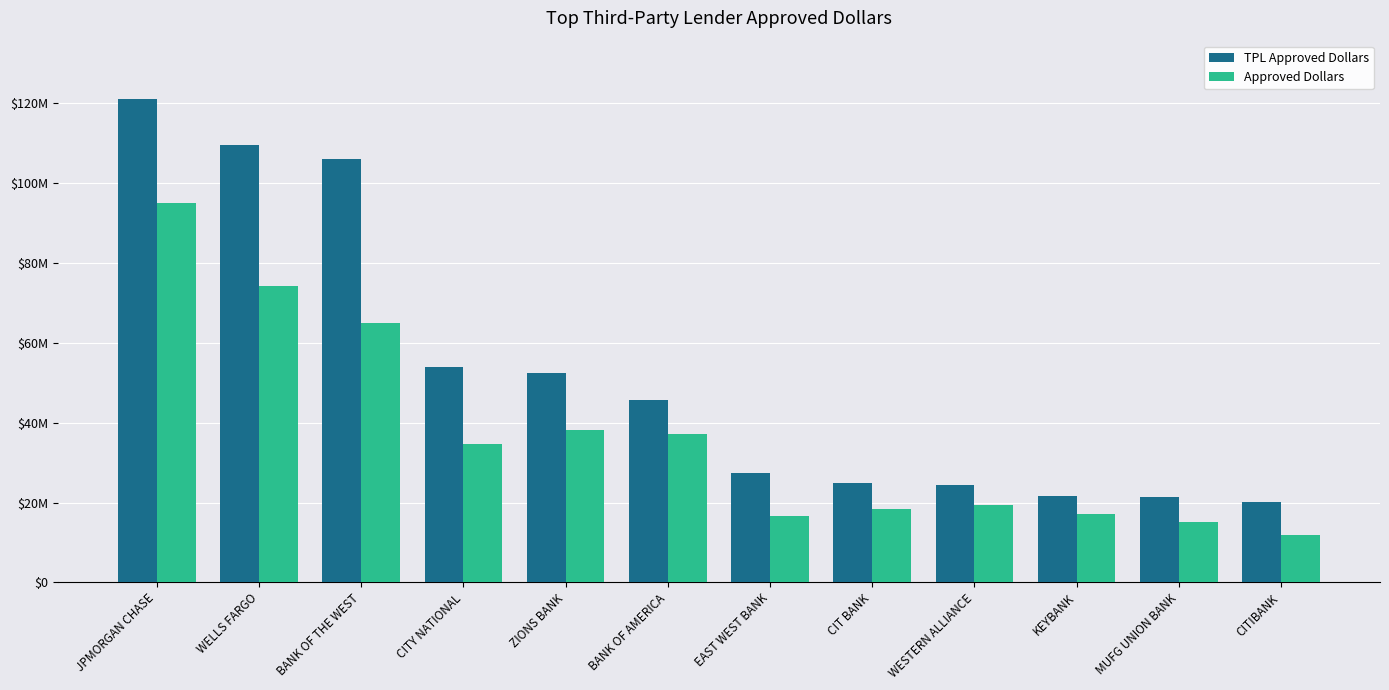

What are all the series names shown in the legend?

TPL Approved Dollars, Approved Dollars